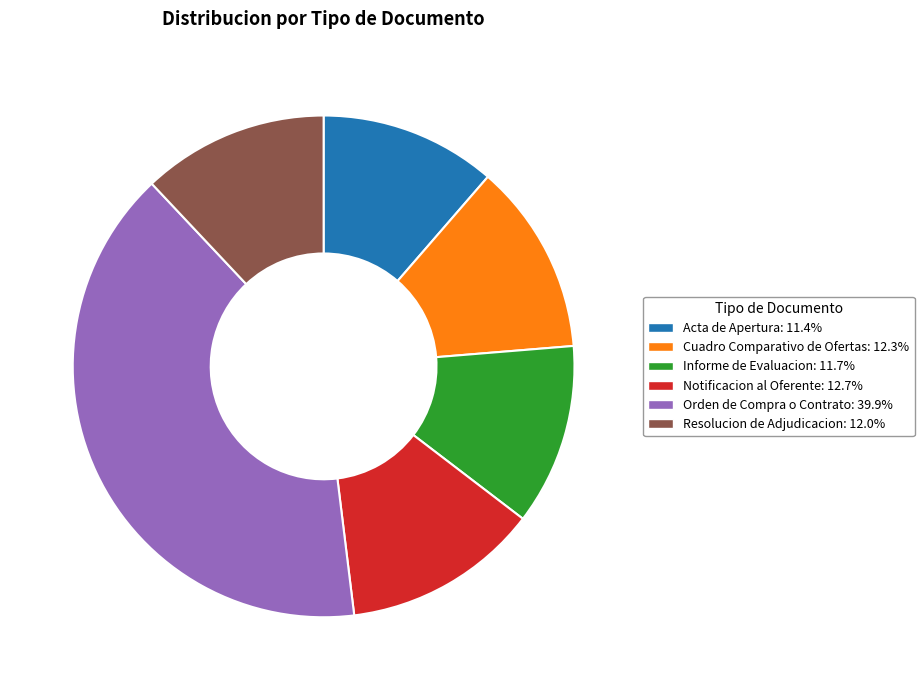

Which category has the biggest portion of the pie?

Orden de Compra o Contrato